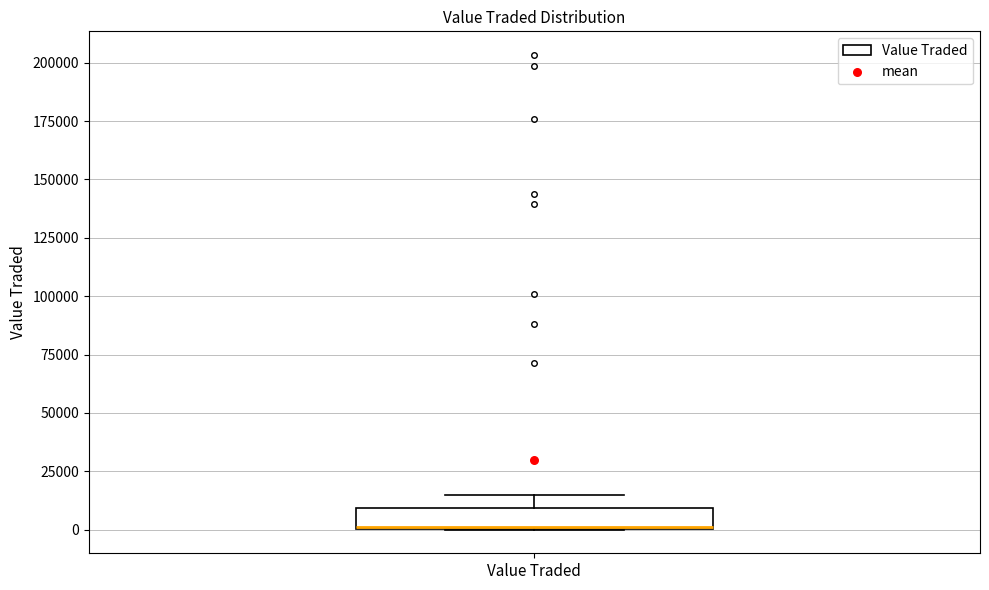

Where does the upper whisker of the box for Value Traded end on the y-axis? The values are not printed on the chart, so give them approximately, as read against the axis.

15000